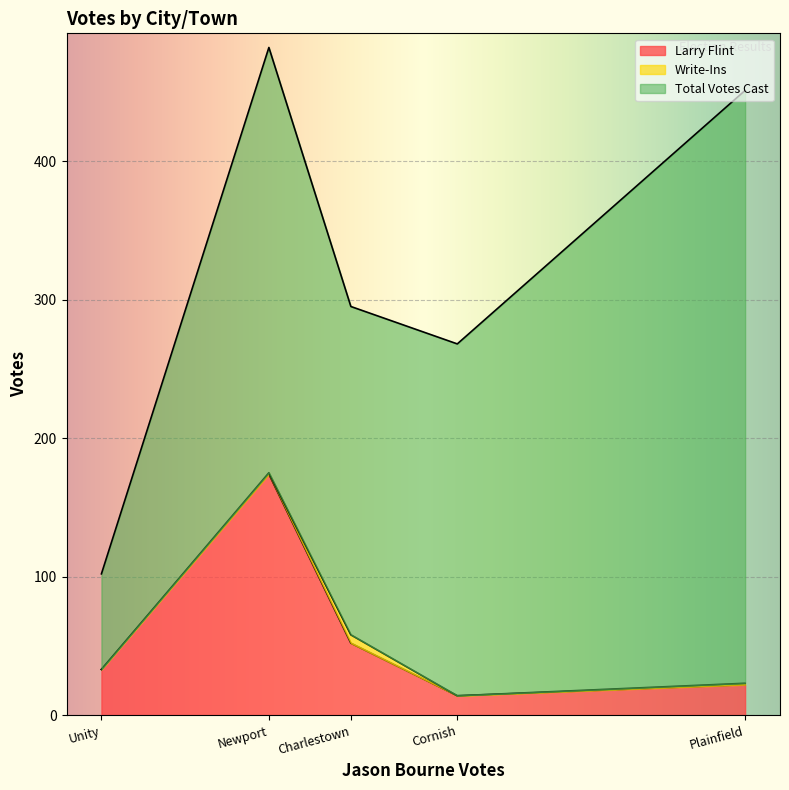

True or false: Larry Flint and Write-Ins cross at least once.

False